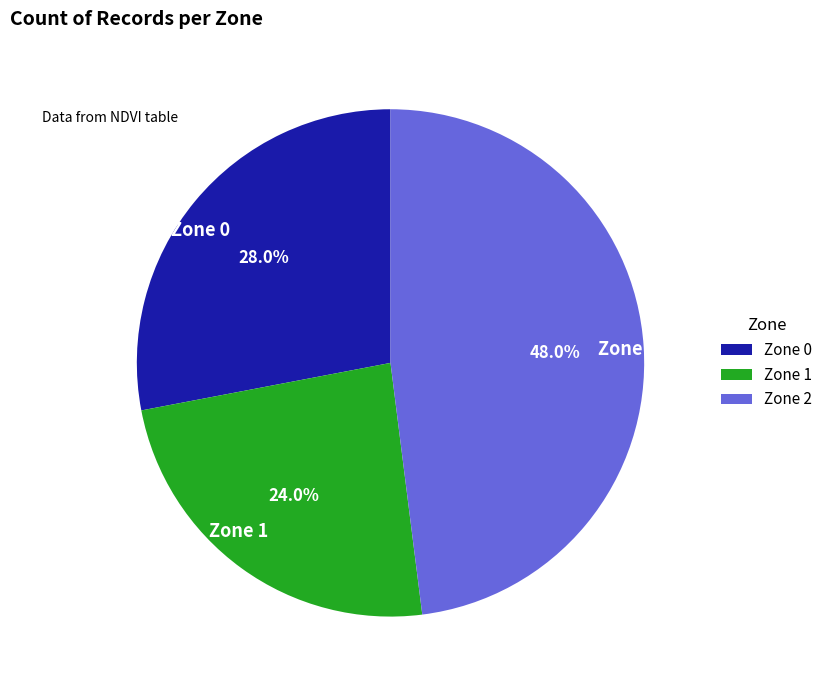

Rank the categories by value from highest to lowest.

Zone 2, Zone 0, Zone 1